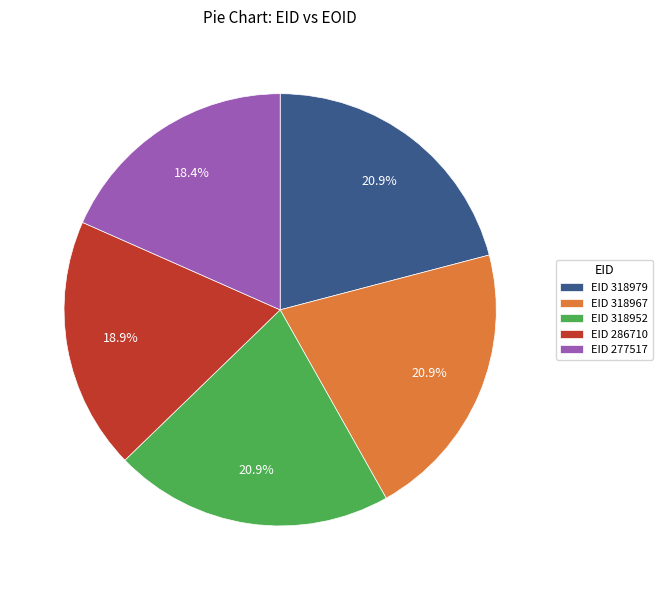

Combined, what portion of the pie is EID 318952 and EID 277517?

39.3%